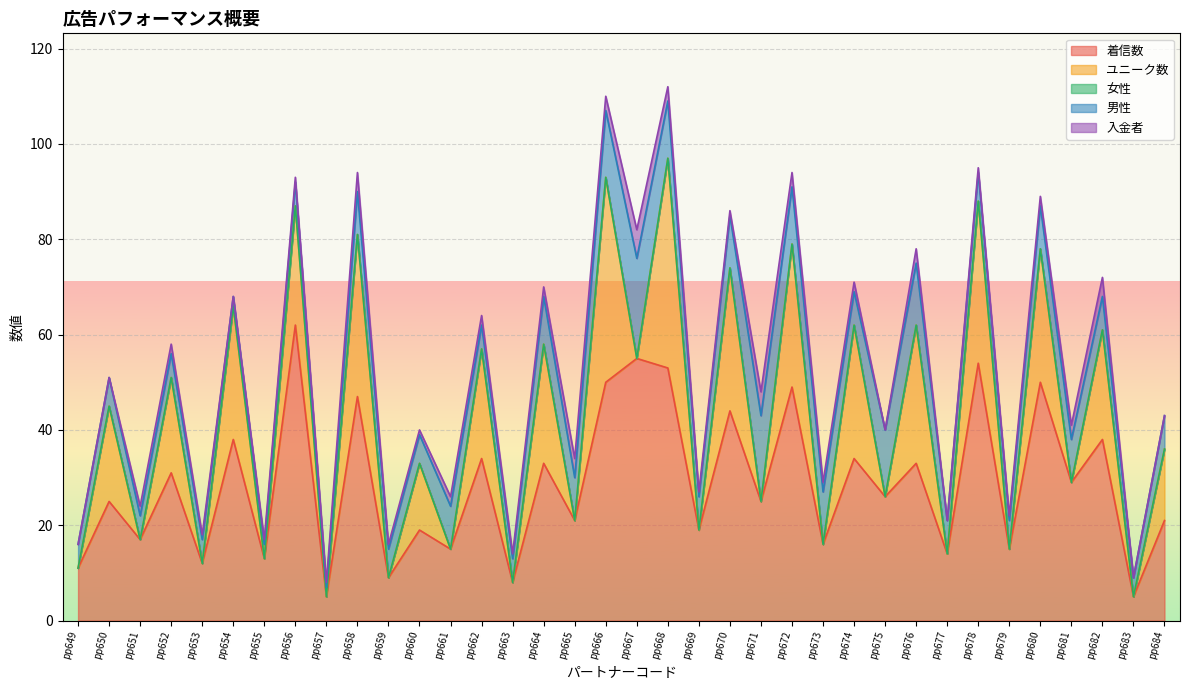

Is it true that ユニーク数 equals 0 at pp681?

True